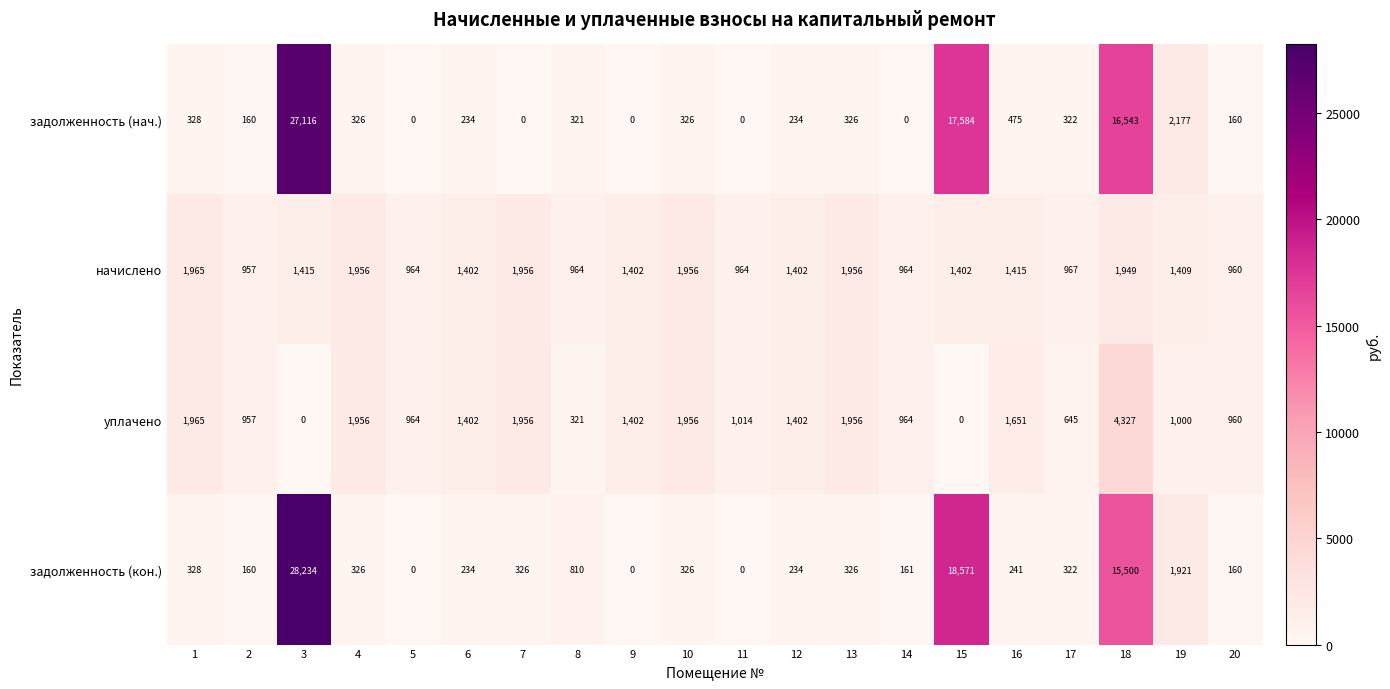

What value does the задолженность (кон.) series have at 15, to the nearest 100?

18600